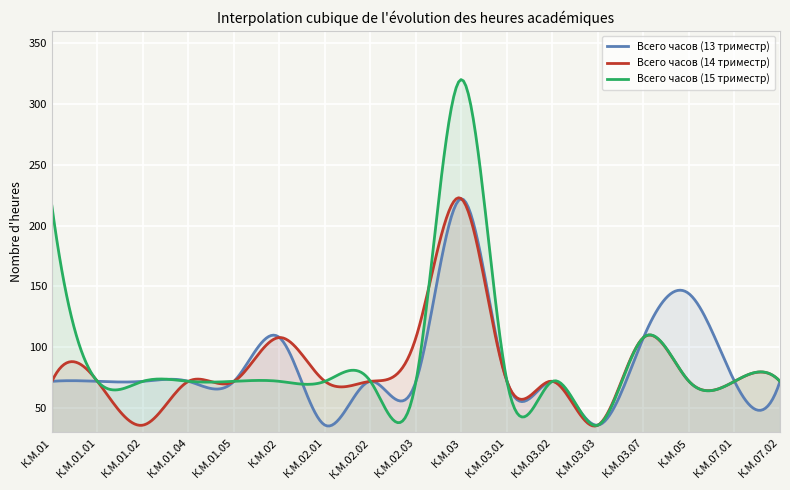

What position from the right is К.М.01?

17